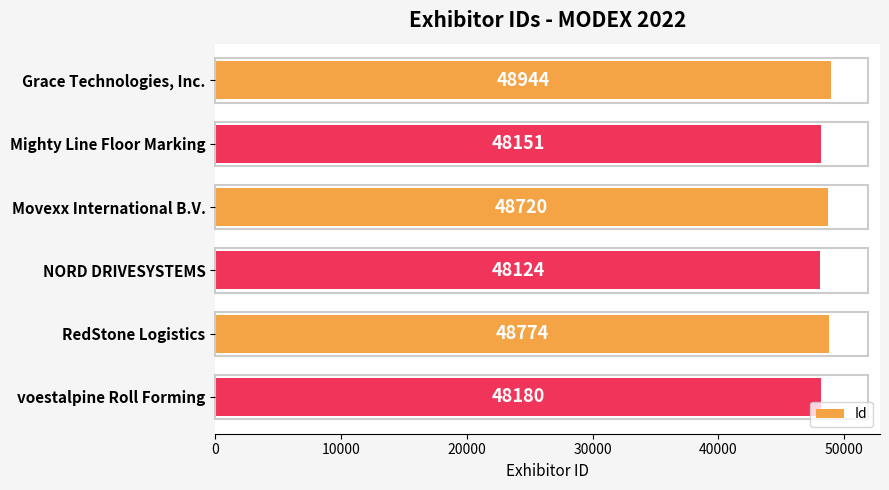

Rank the categories by value from lowest to highest.

NORD DRIVESYSTEMS, Mighty Line Floor Marking, voestalpine Roll Forming, Movexx International B.V., RedStone Logistics, Grace Technologies, Inc.